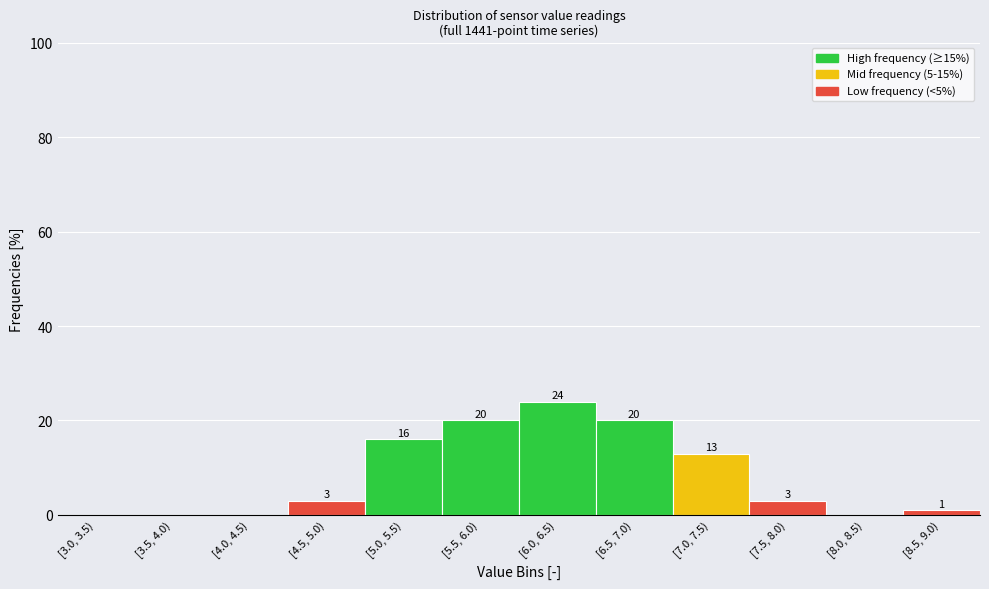

Reading right to left, extract all data points from this chart.

[8.5, 9.0)=1	[8.0, 8.5)=0	[7.5, 8.0)=3	[7.0, 7.5)=13	[6.5, 7.0)=20	[6.0, 6.5)=24	[5.5, 6.0)=20	[5.0, 5.5)=16	[4.5, 5.0)=3	[4.0, 4.5)=0	[3.5, 4.0)=0	[3.0, 3.5)=0